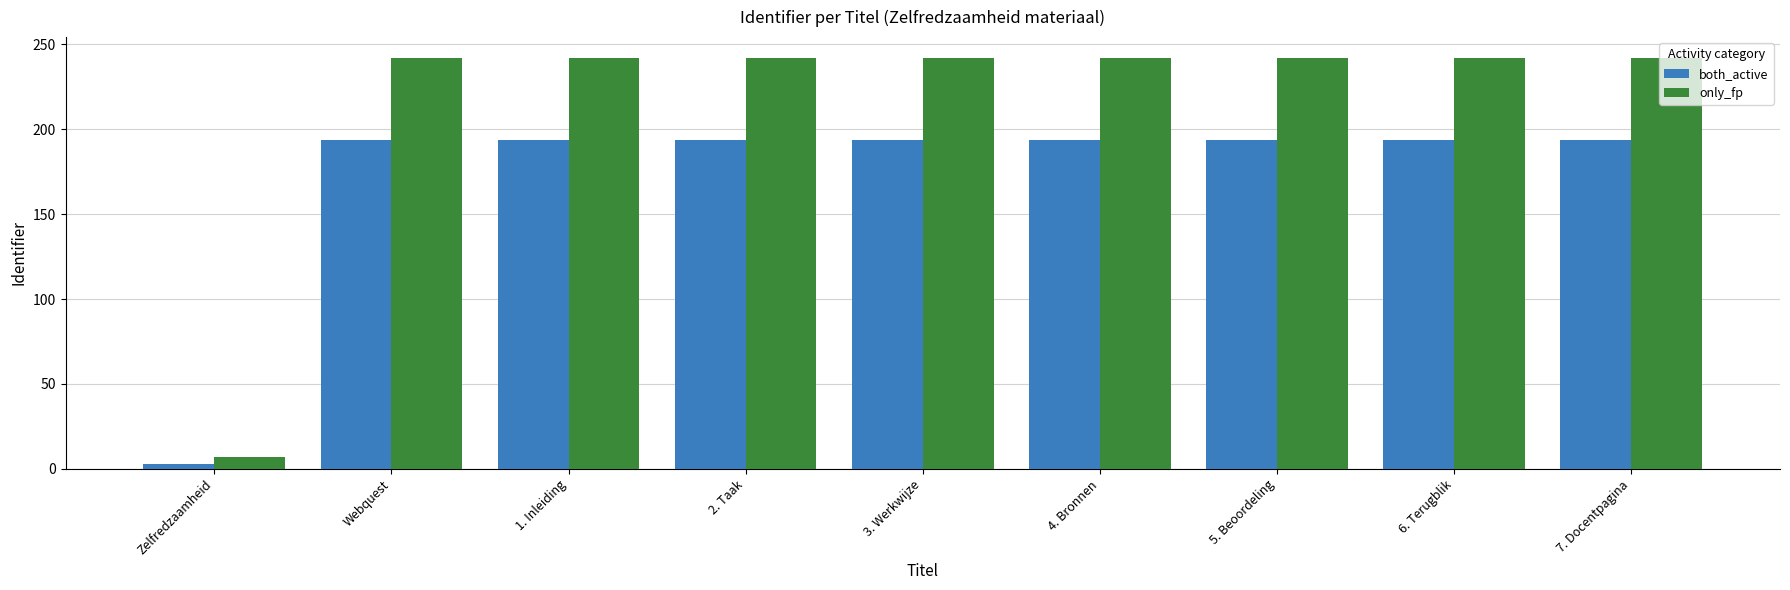

What is the spread (max minus min) of values at 6. Terugblik?

48.4